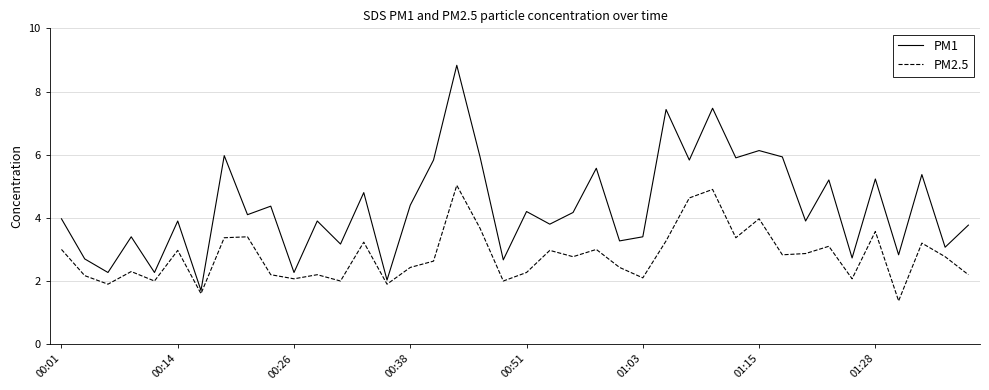

Is this an area chart (filled region under the line)?

No